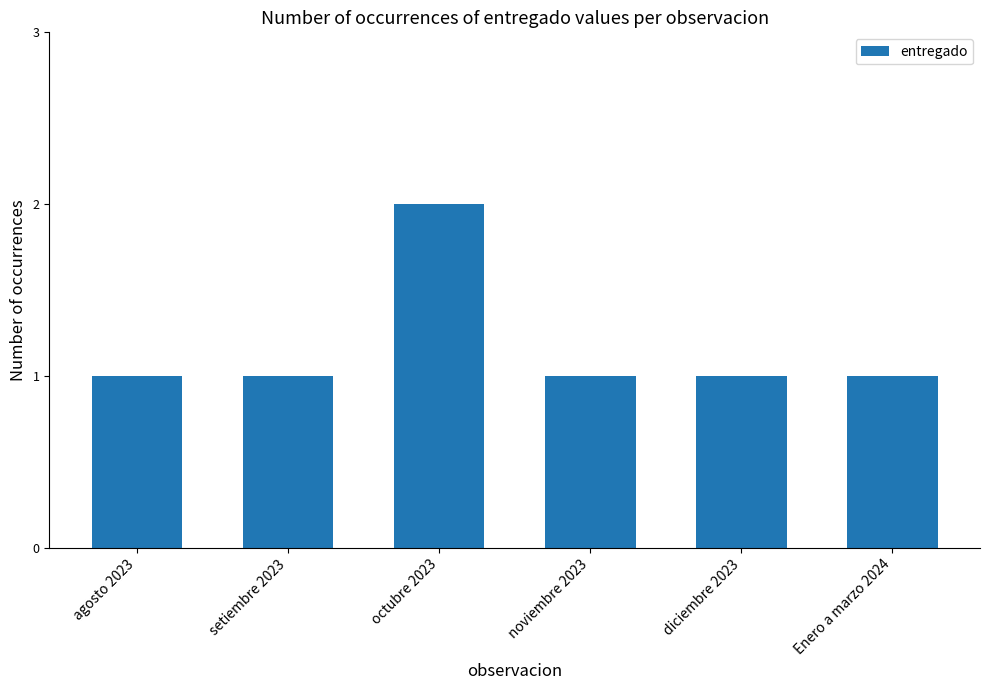

Read the value at agosto 2023.

1